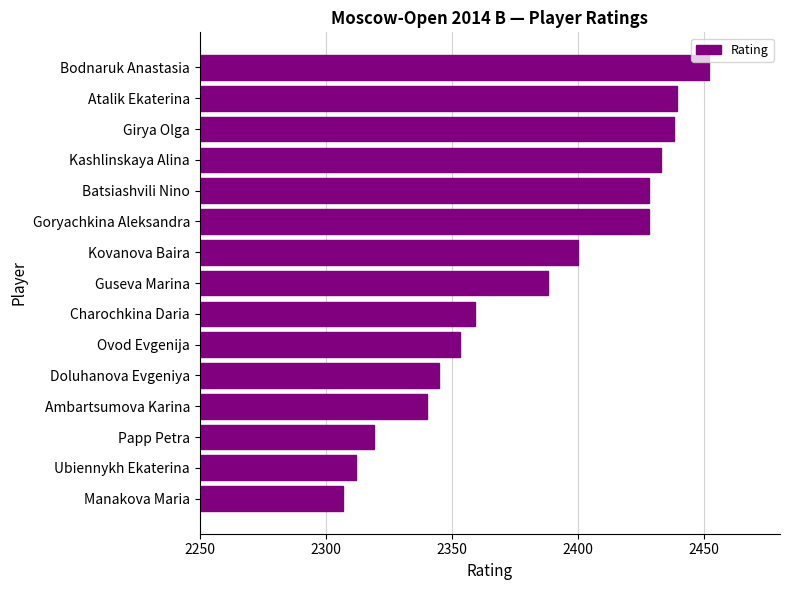

Is it true that the value at Doluhanova Evgeniya is 3159?

False